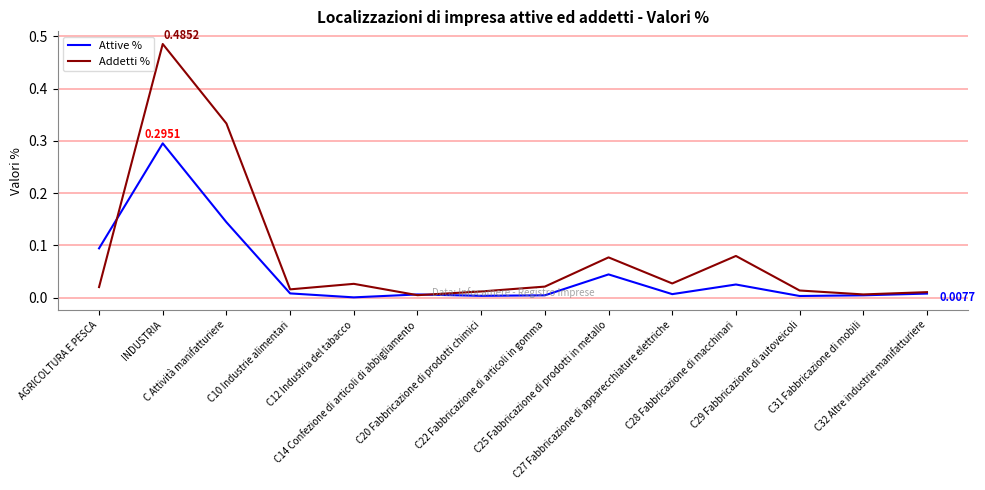

Does the chart have visible grid lines?

Yes